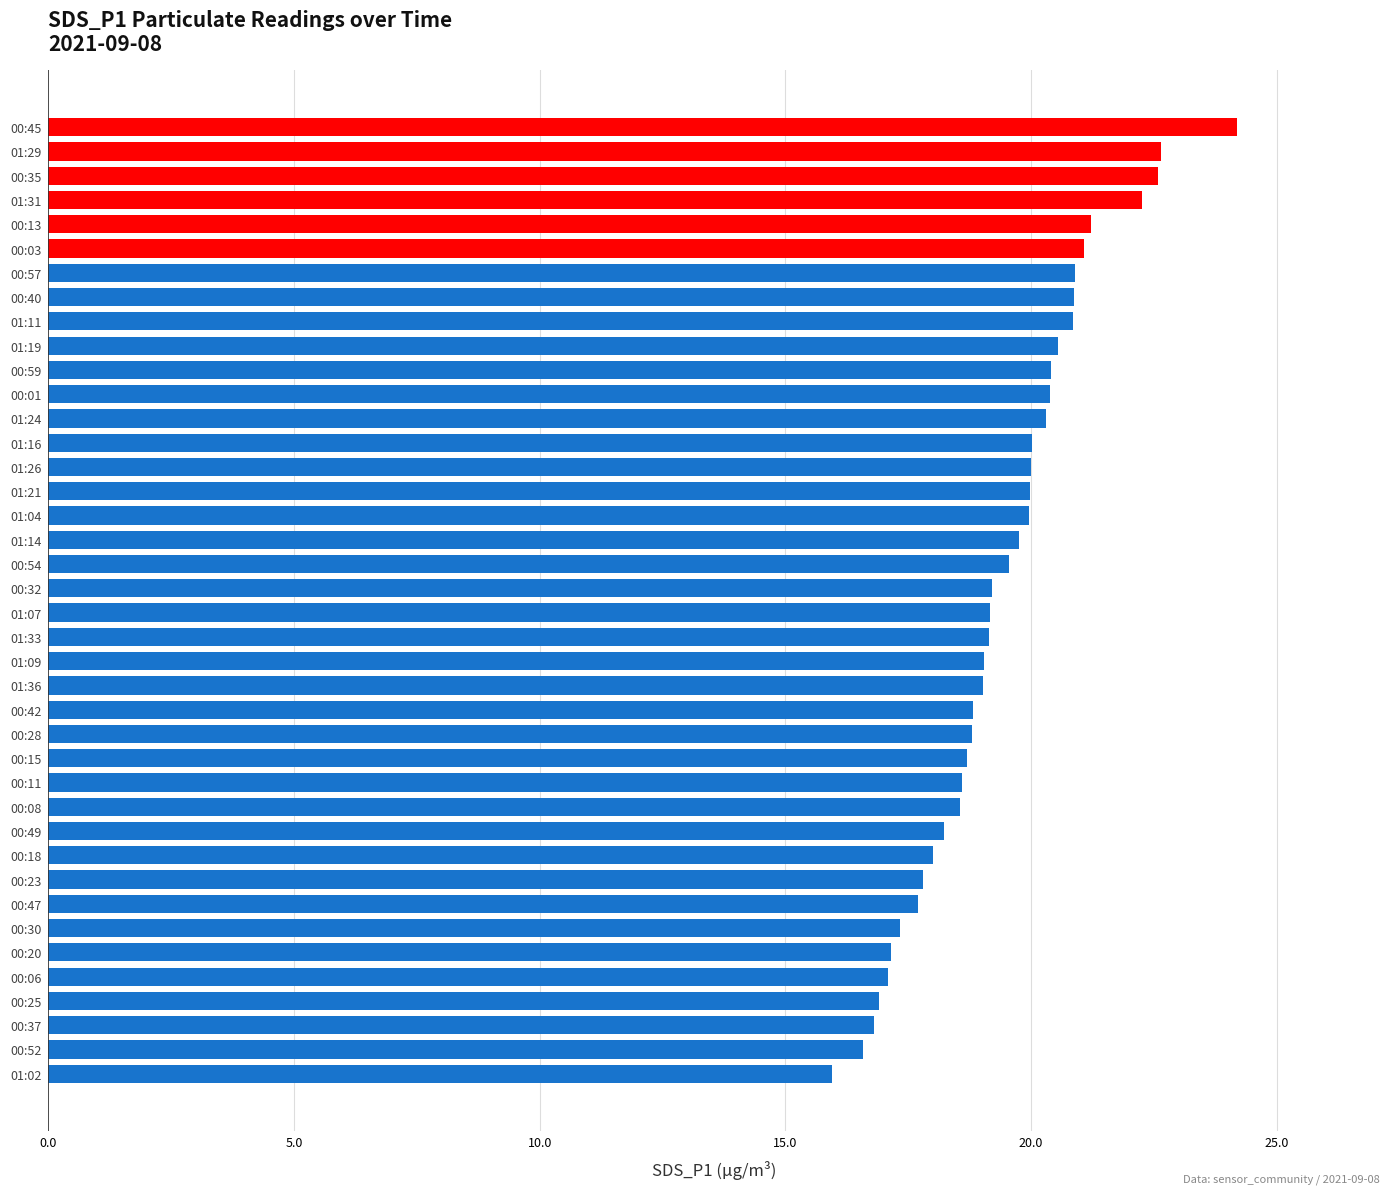

What is the sum of the values at 01:19 and 00:13?

41.8